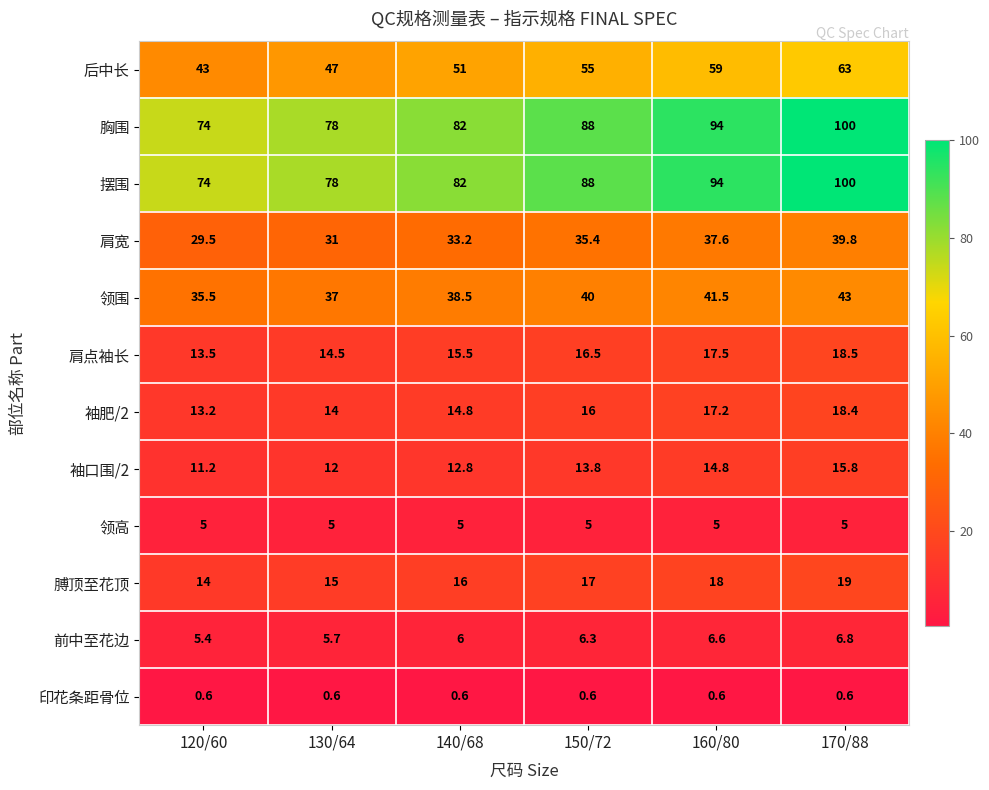

True or false: 领高 has a value of 2.5 at 120/60.

False